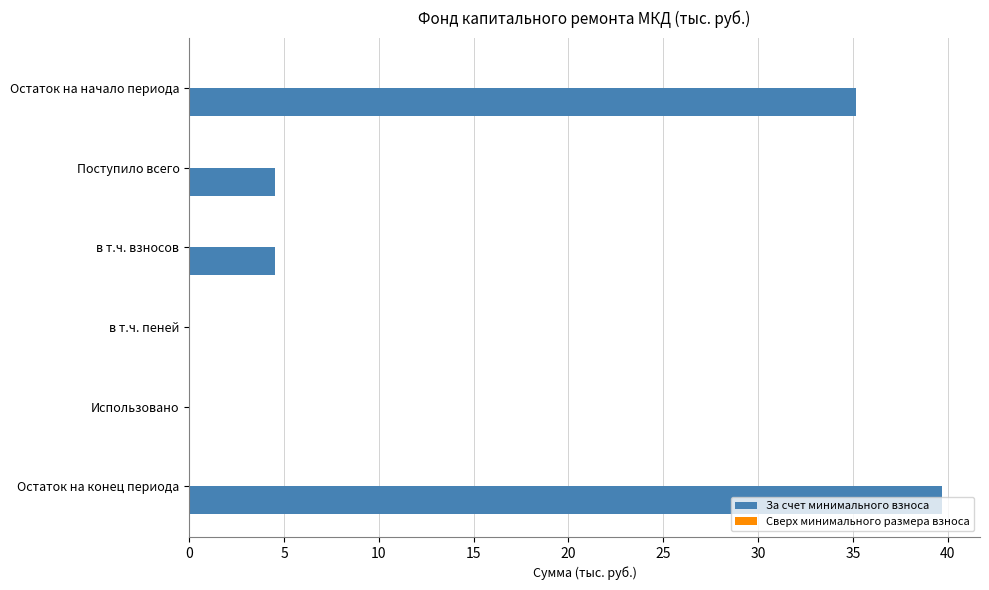

What is the maximum value shown in the chart?

39.7